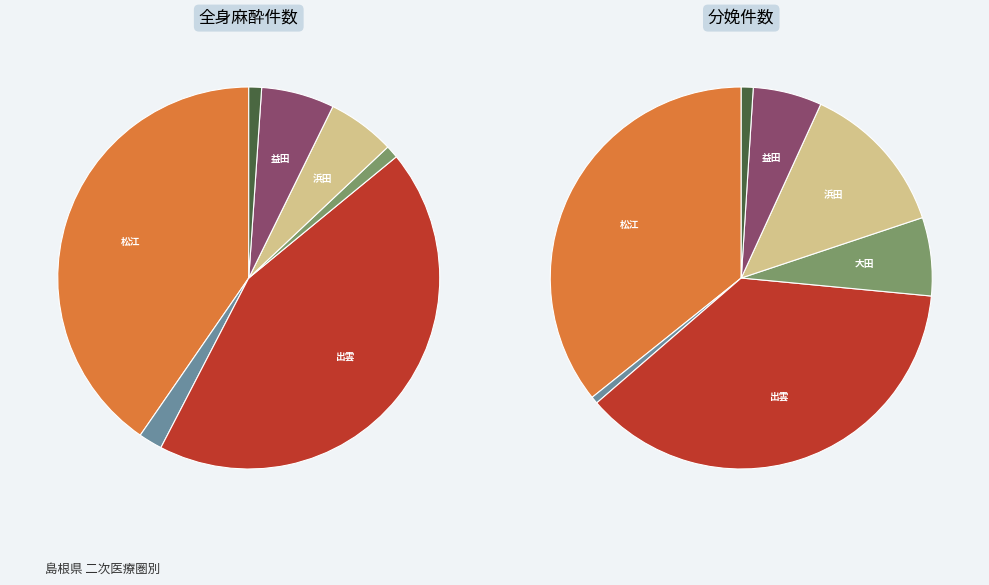

To the nearest percent, what is the average slice percentage?

14%